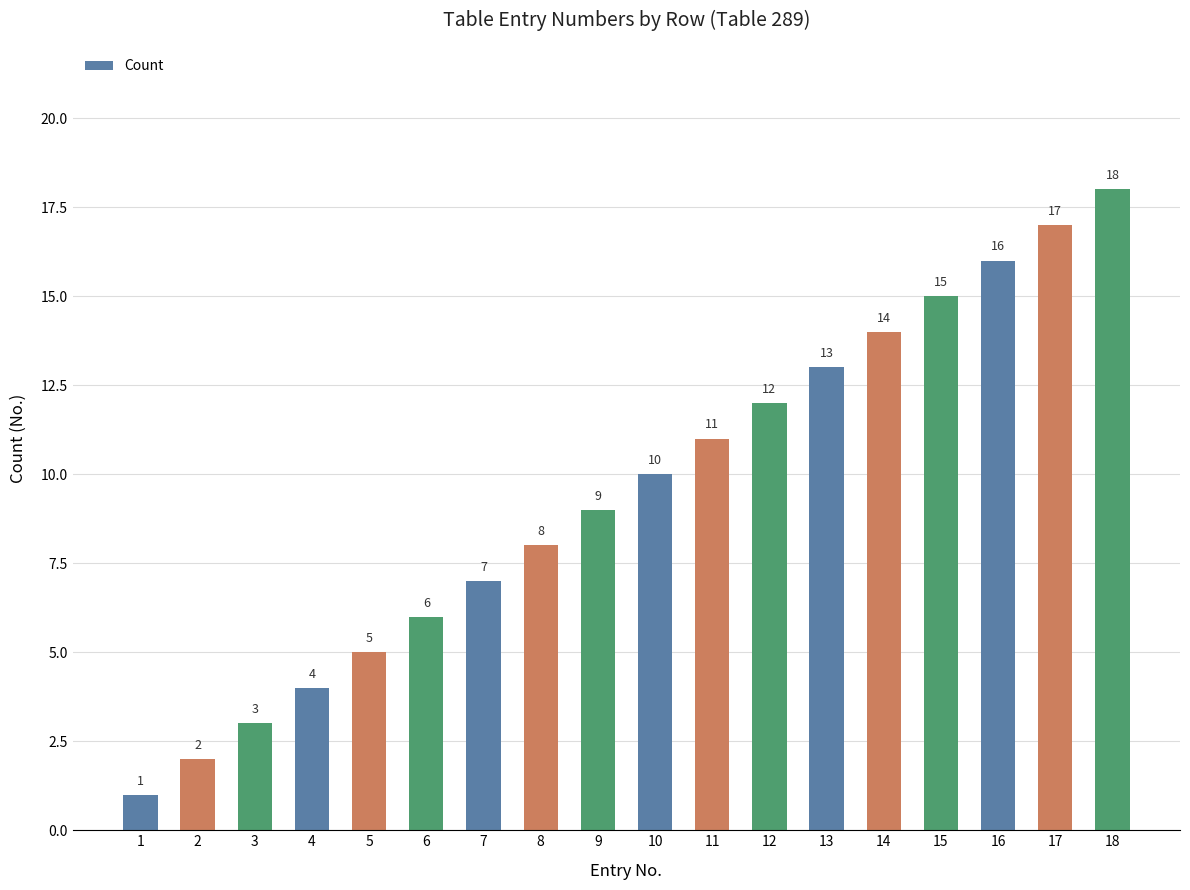

What is the average value?

10